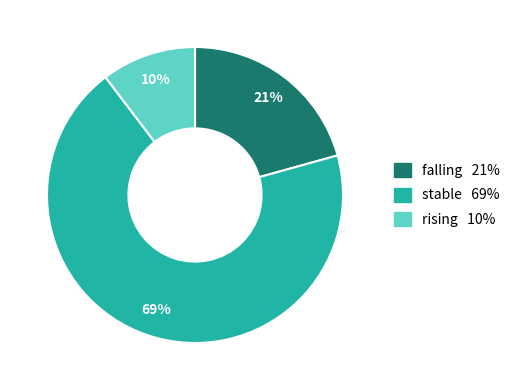

Approximately how many times larger is the value at rising compared to stable?

0.1